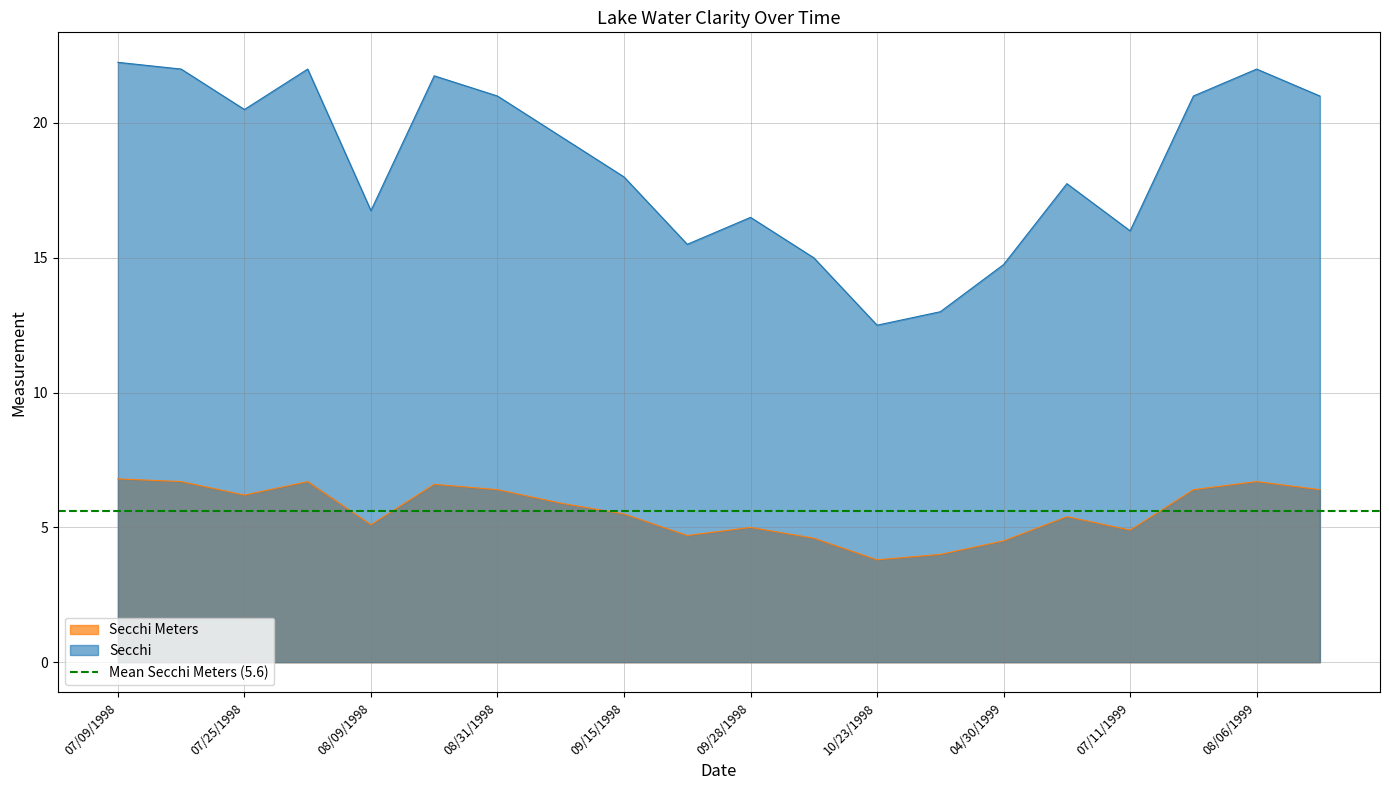

Which category has the highest value in the Secchi Meters series?

07/09/1998